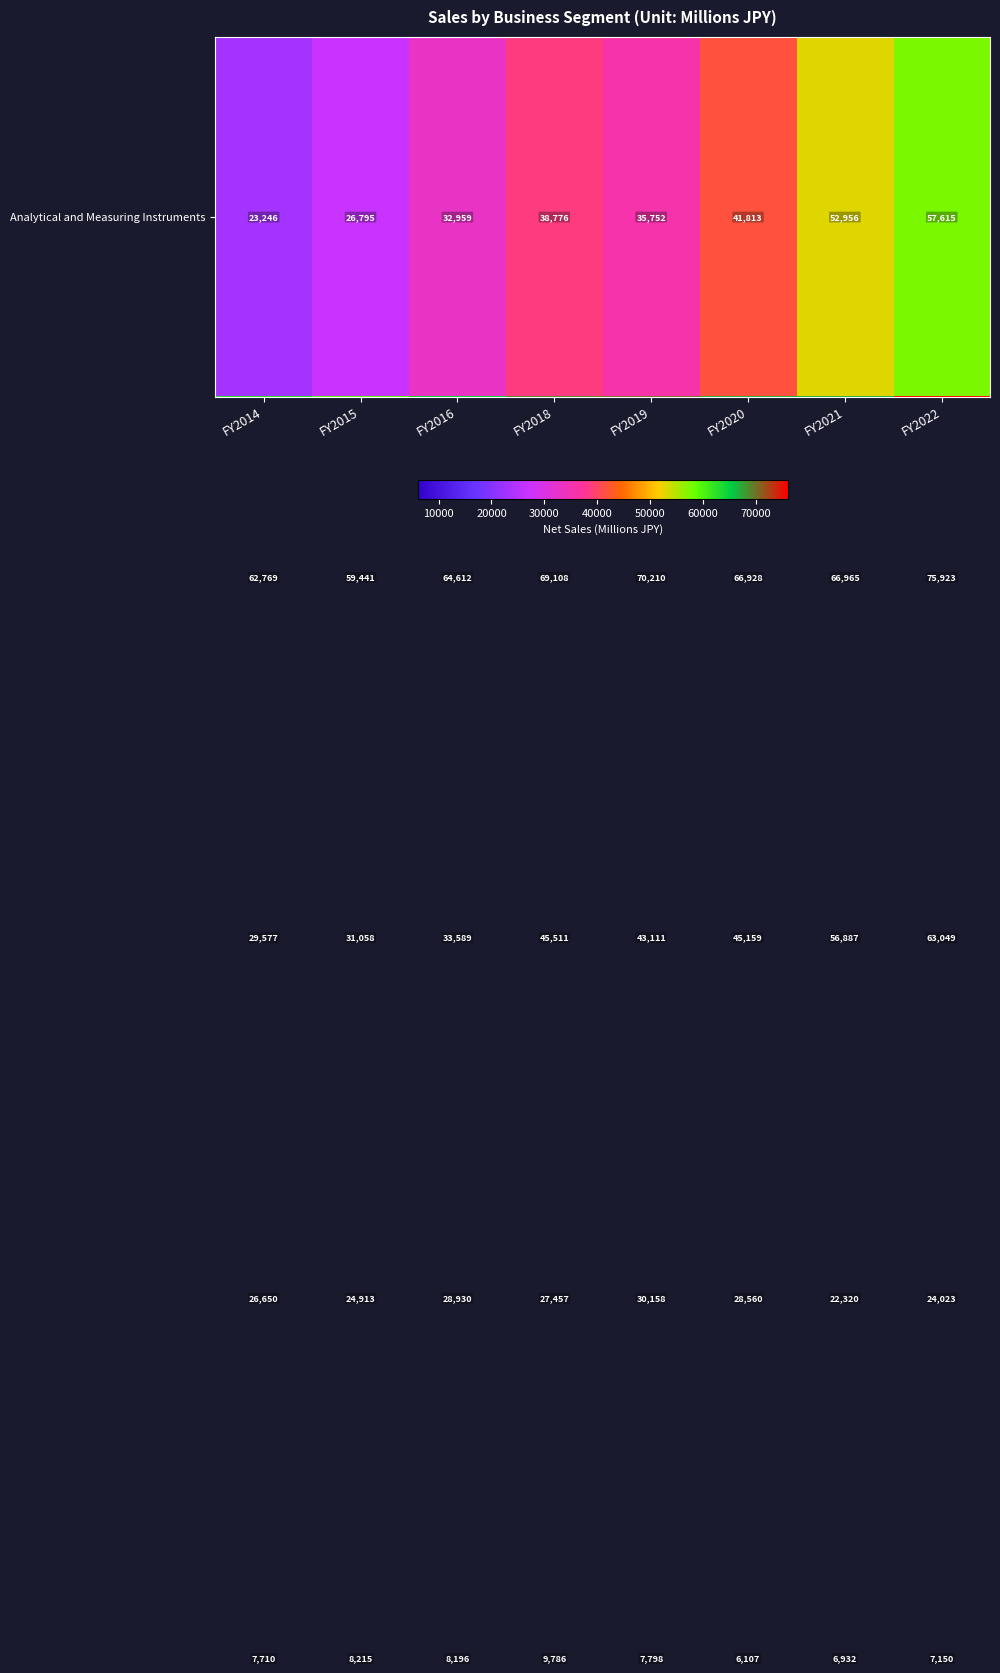

At which category is the sum across all series the highest?

FY2022